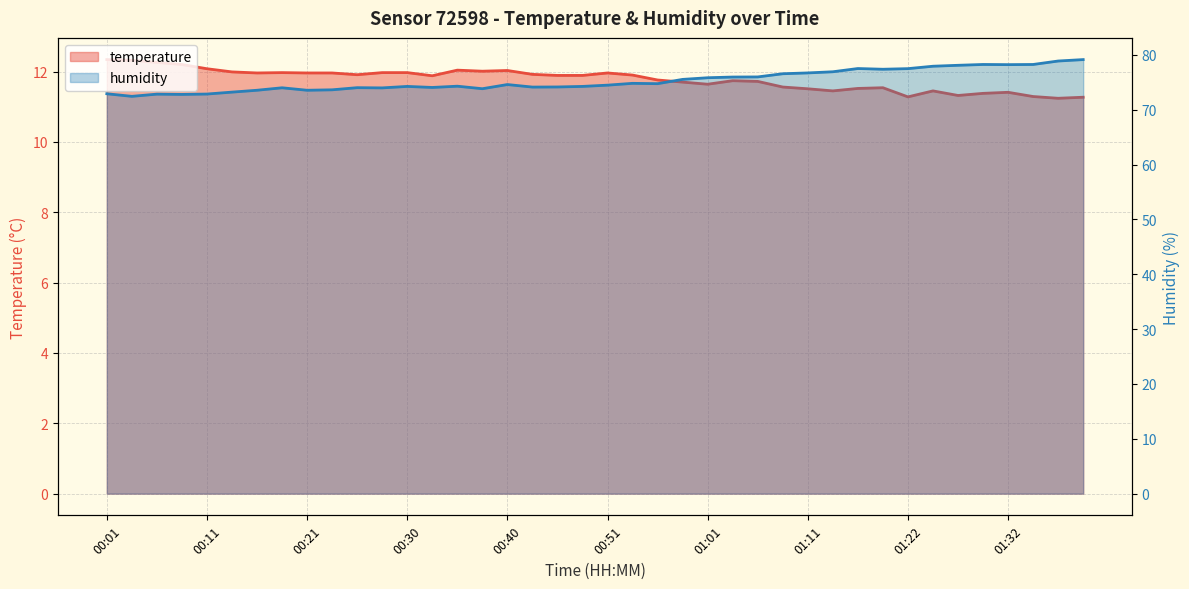

At how many categories does at least one series exceed 56?

40